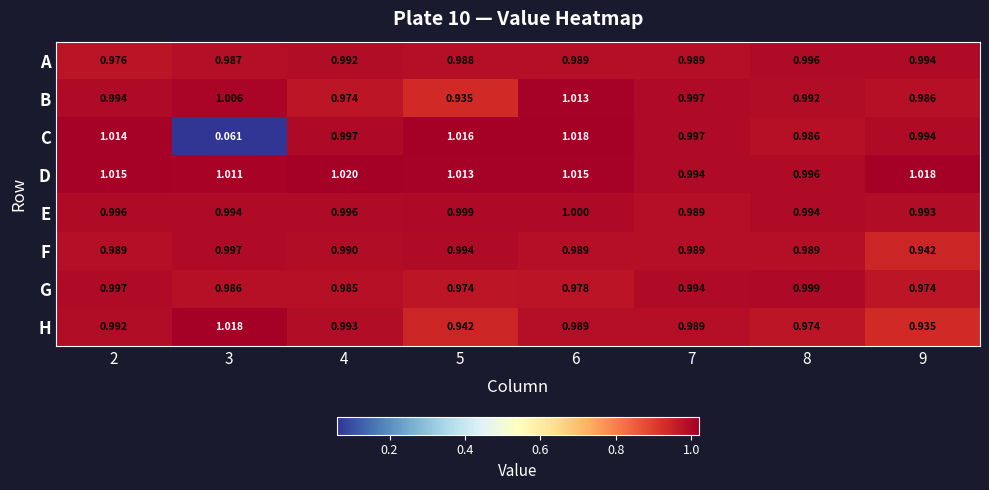

At 5, list the series in order from smallest to largest.

B, H, G, A, F, E, D, C